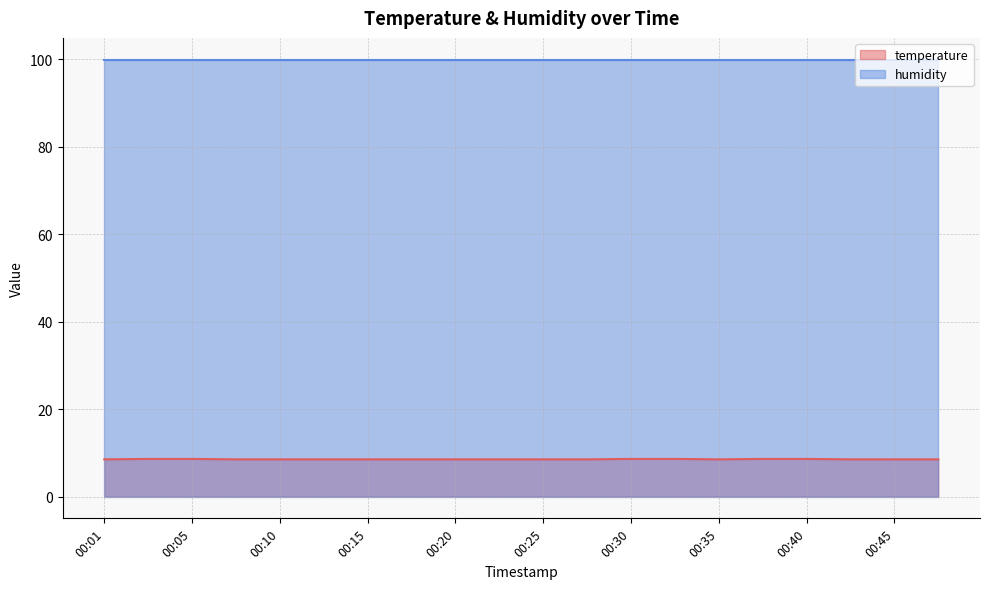

Rank the categories by value from lowest to highest.

00:01, 00:08, 00:10, 00:13, 00:15, 00:18, 00:20, 00:23, 00:25, 00:27, 00:35, 00:42, 00:45, 00:47, 00:03, 00:05, 00:30, 00:32, 00:37, 00:40